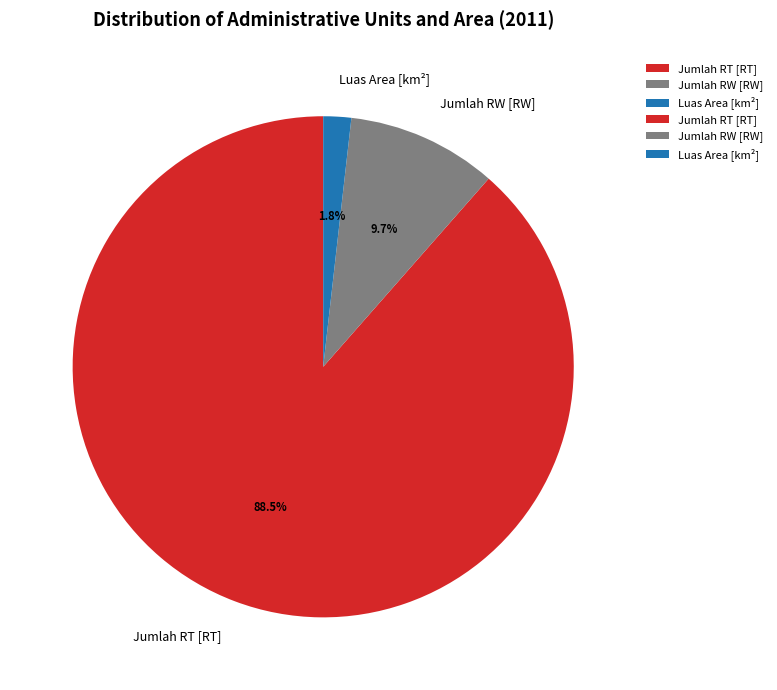

The Luas Area [km²] slice represents 15% of the pie. True or false?

False